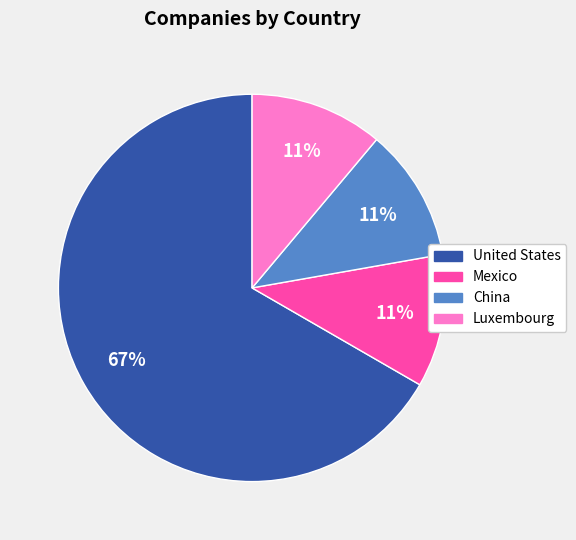

To the nearest percent, what percentage of the pie is Mexico?

11%